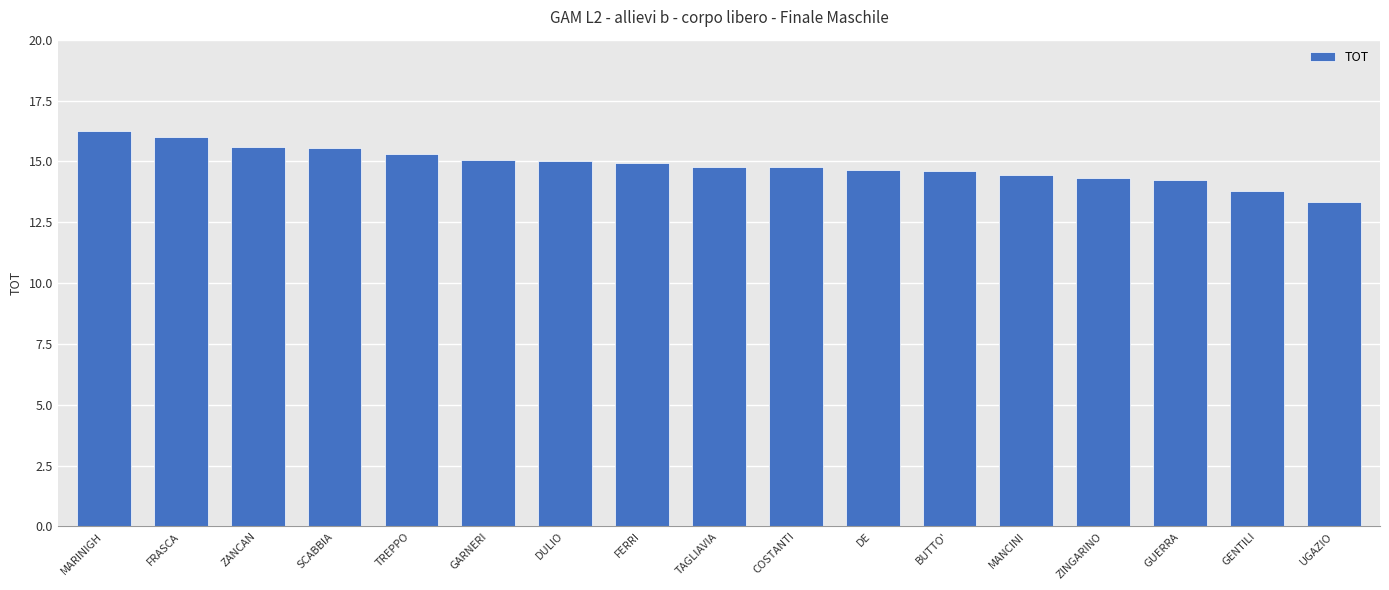

What is the value of the 2nd bar from the left?

16.0